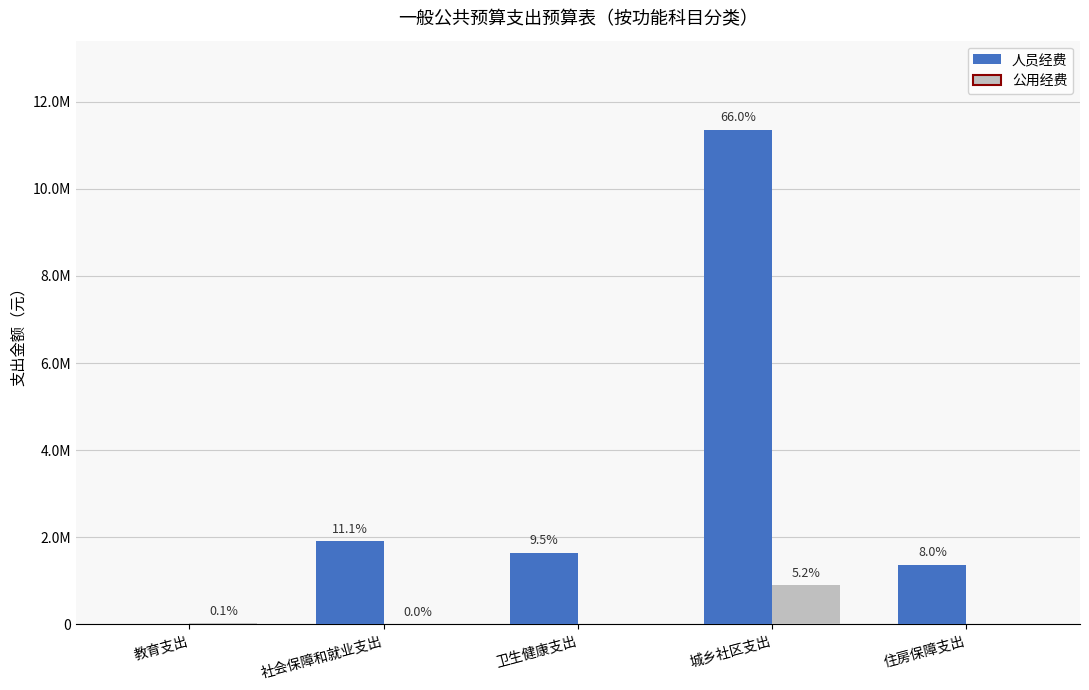

What are all the series names shown in the legend?

人员经费, 公用经费